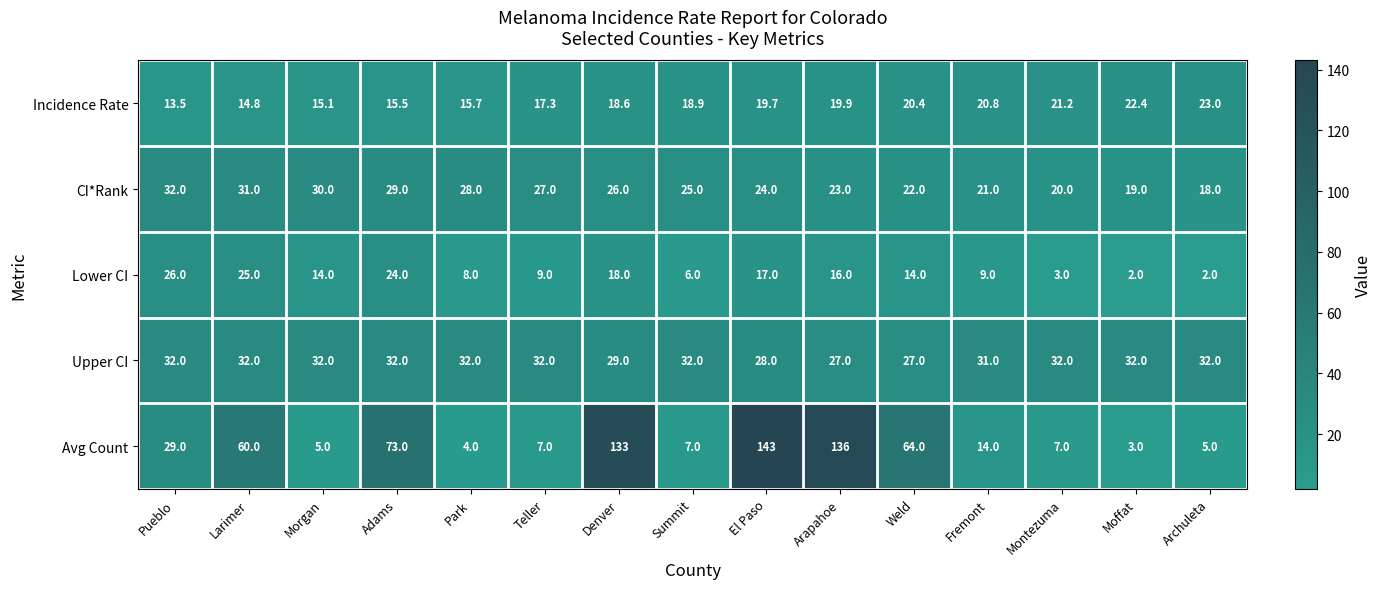

Is it true that Lower CI equals 8.3 at Arapahoe?

False